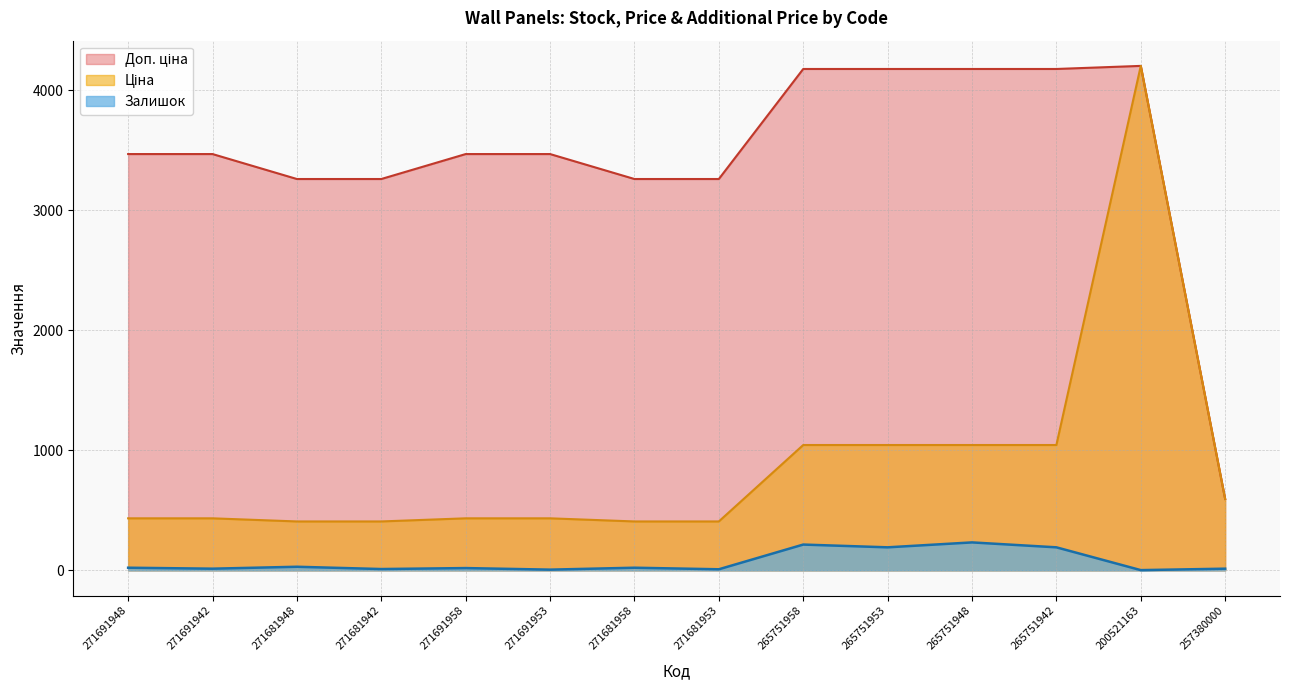

At which label is Ціна closest to 2306?

265751958